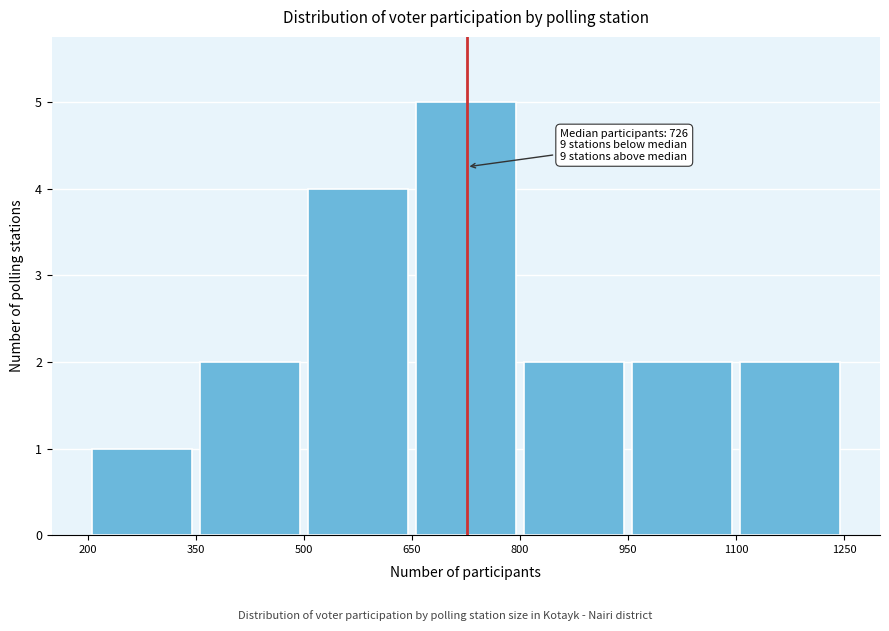

Over which range of the x-axis is the bar tallest?

650 to 800